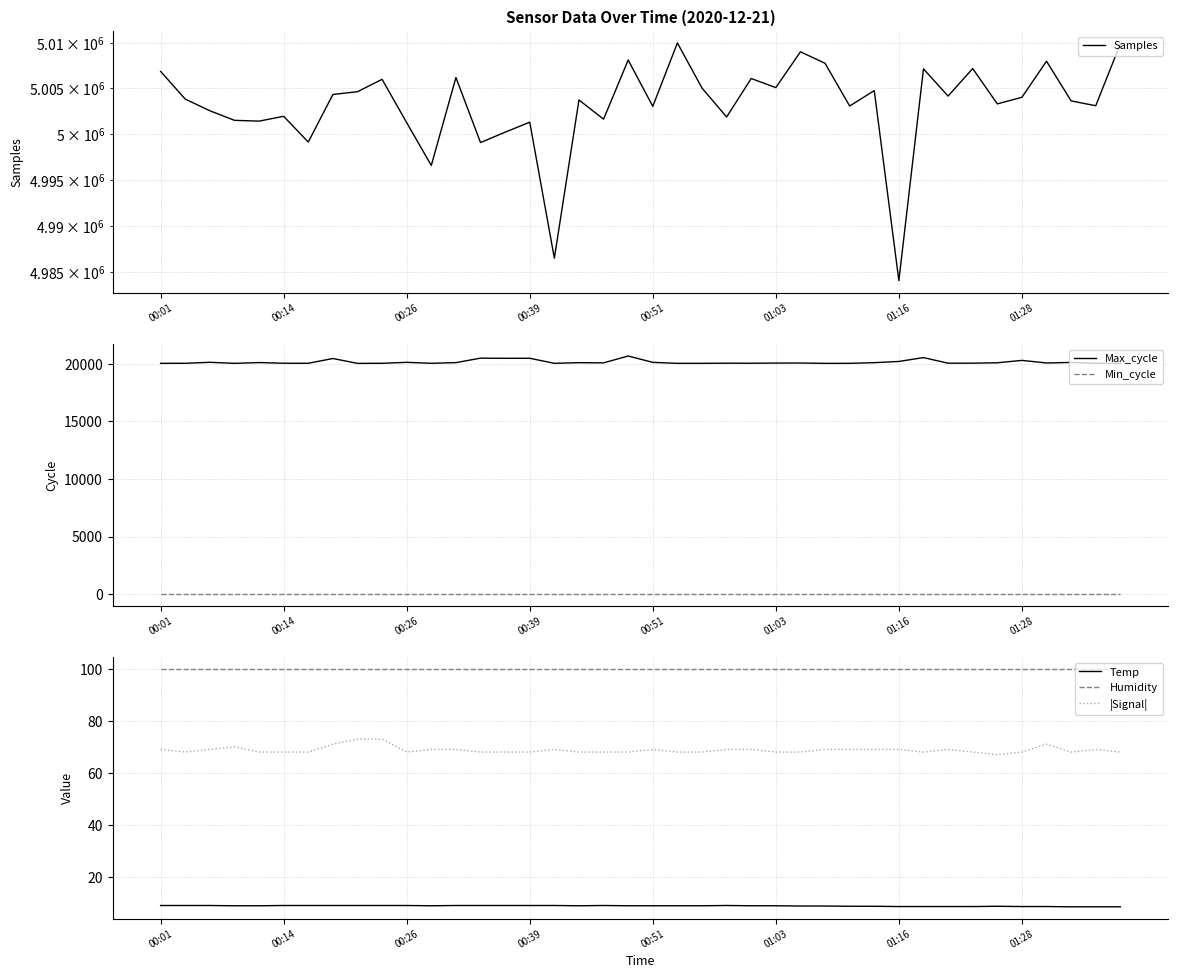

True or false: |Signal| and Humidity cross at least once.

False